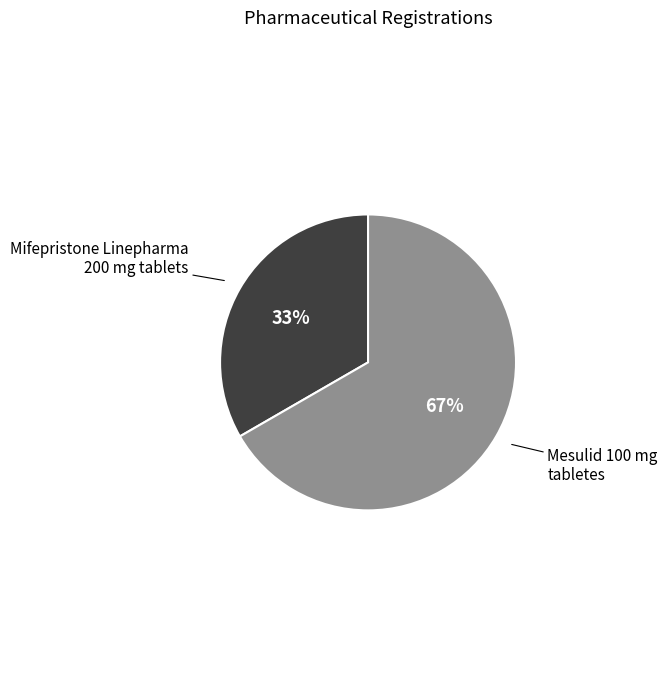

How many segments does this pie chart have?

2